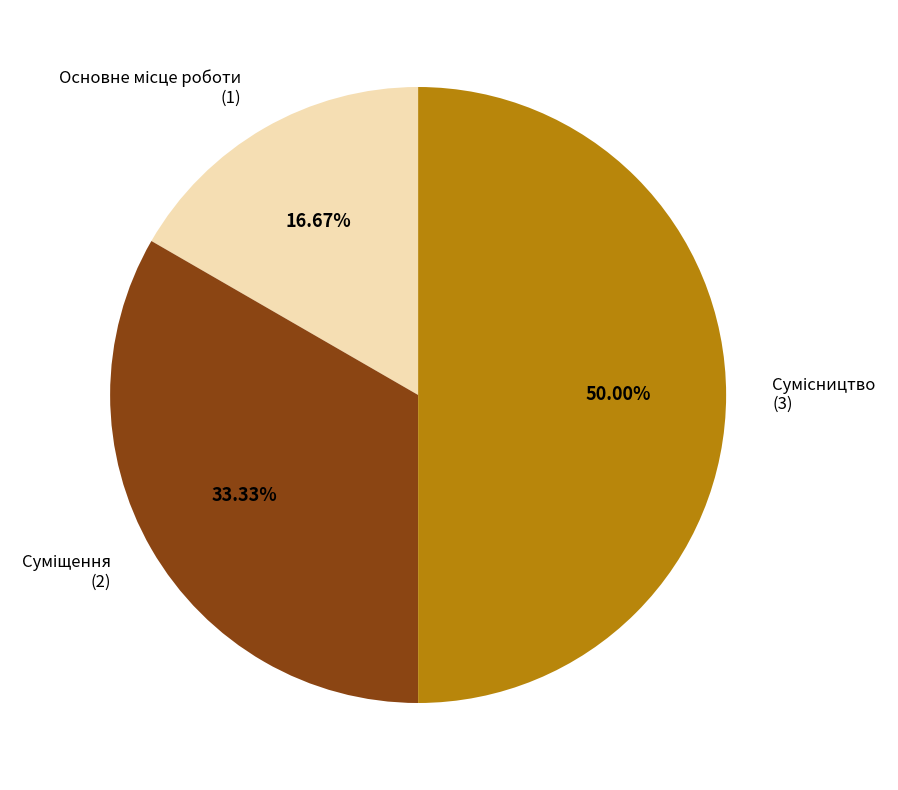

Count the number of slices in the pie.

3